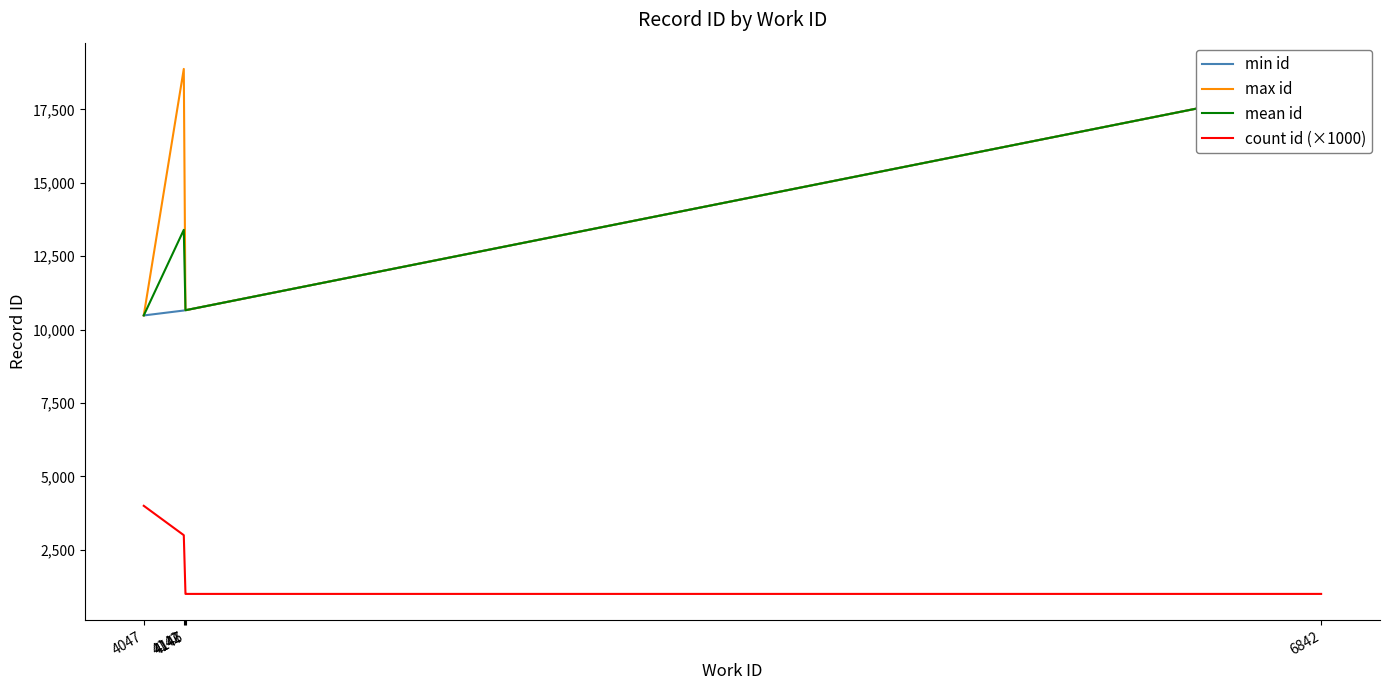

Reading left to right, what are all the values shown in this chart?

min id: 10482.0	10650.0	10662.0	10663.0	18372.0
max id: 10485.0	18877.0	10662.0	10663.0	18372.0
mean id: 10483.5	13397.0	10662.0	10663.0	18372.0
count id (×1000): 4000.0	3000.0	1000.0	1000.0	1000.0